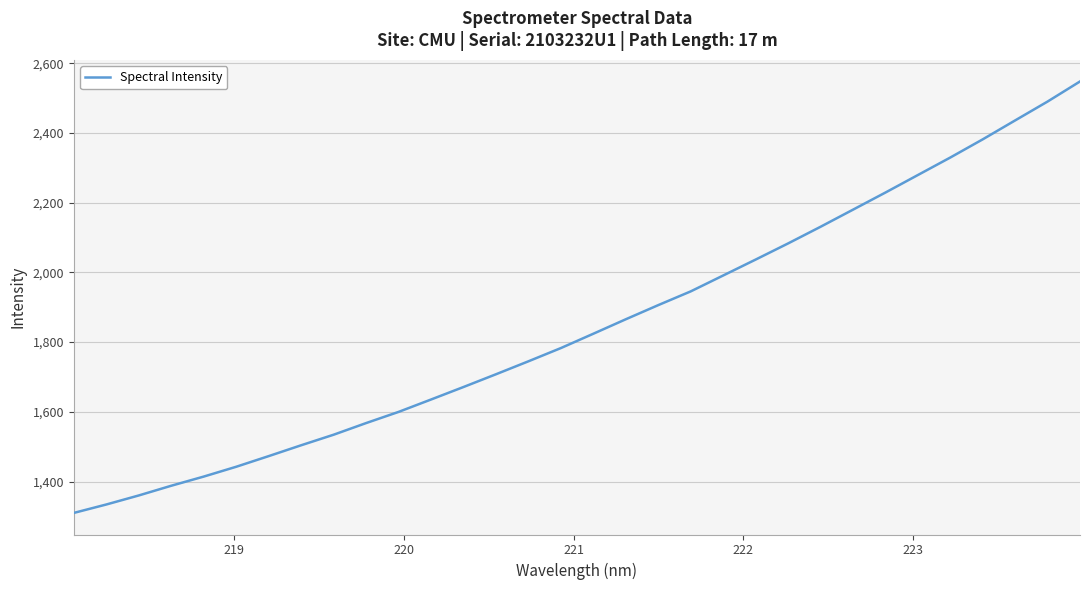

What is the smallest value displayed?

1310.2